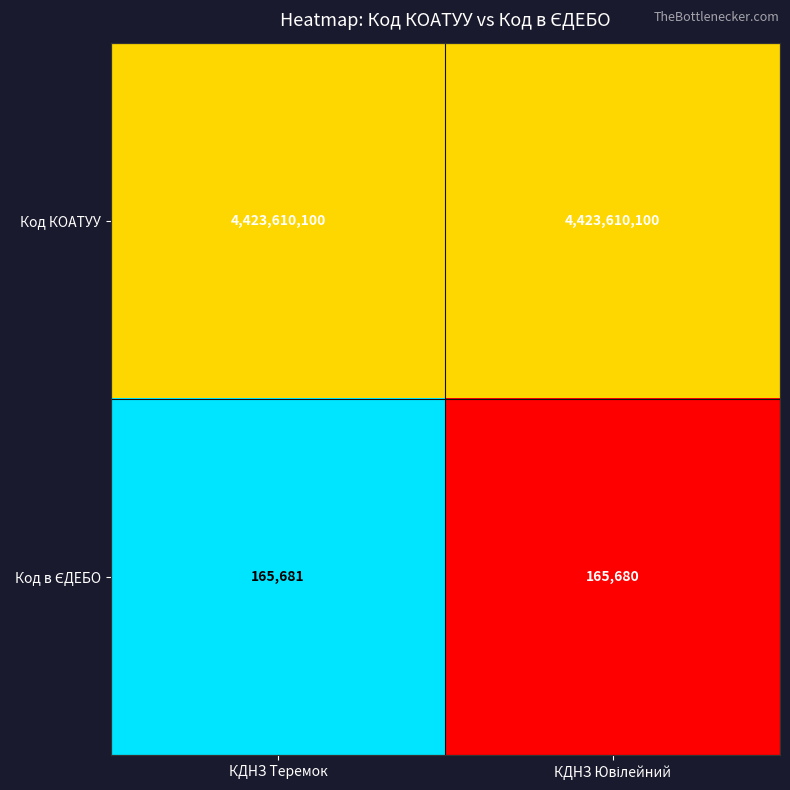

What is the difference between the highest and lowest values at КДНЗ Теремок?

4423444419